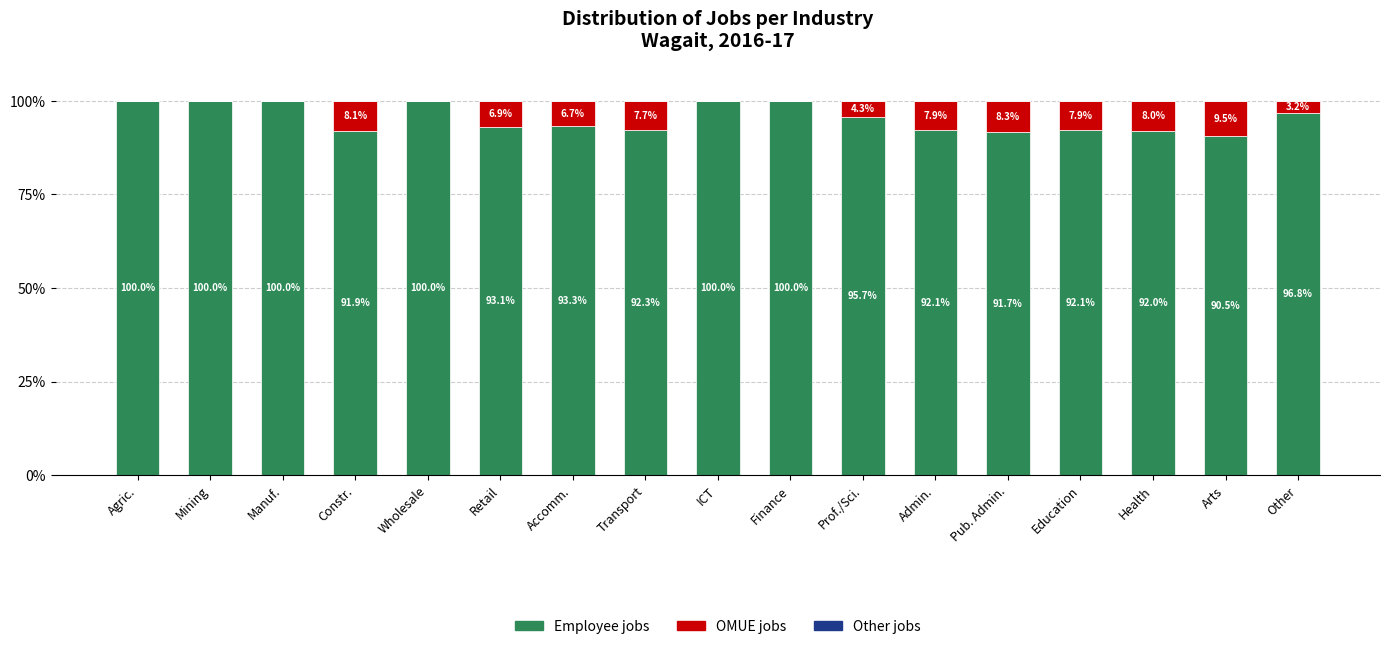

What is the maximum value for Employee jobs?

100.0